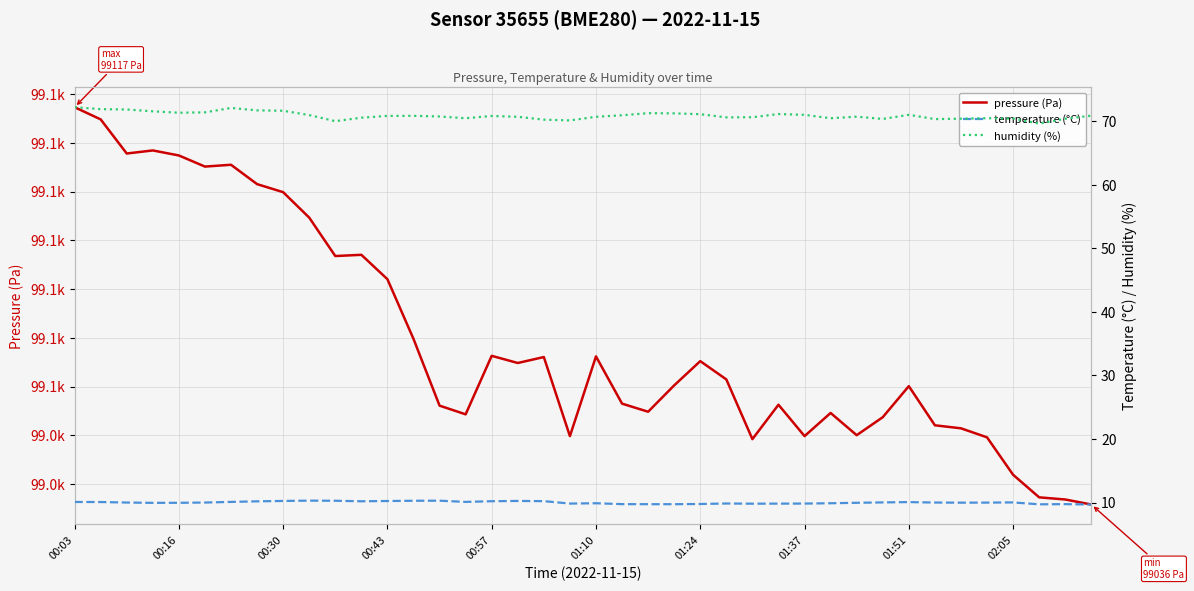

How many data points in temperature (°C) are less than 10?

19